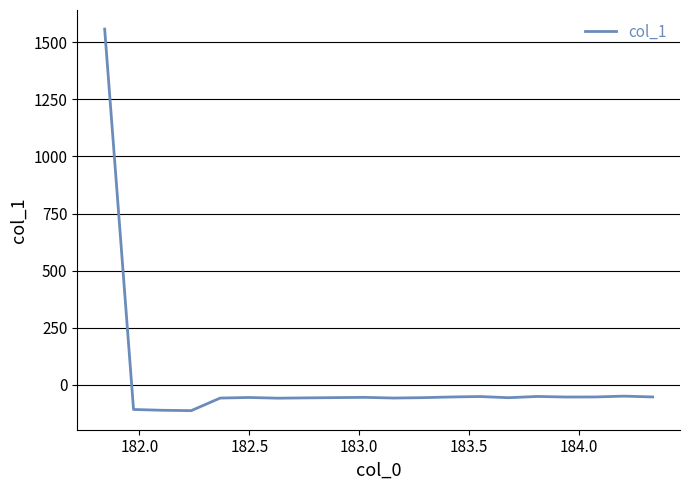

What is the minimum value shown in the chart?

-112.4